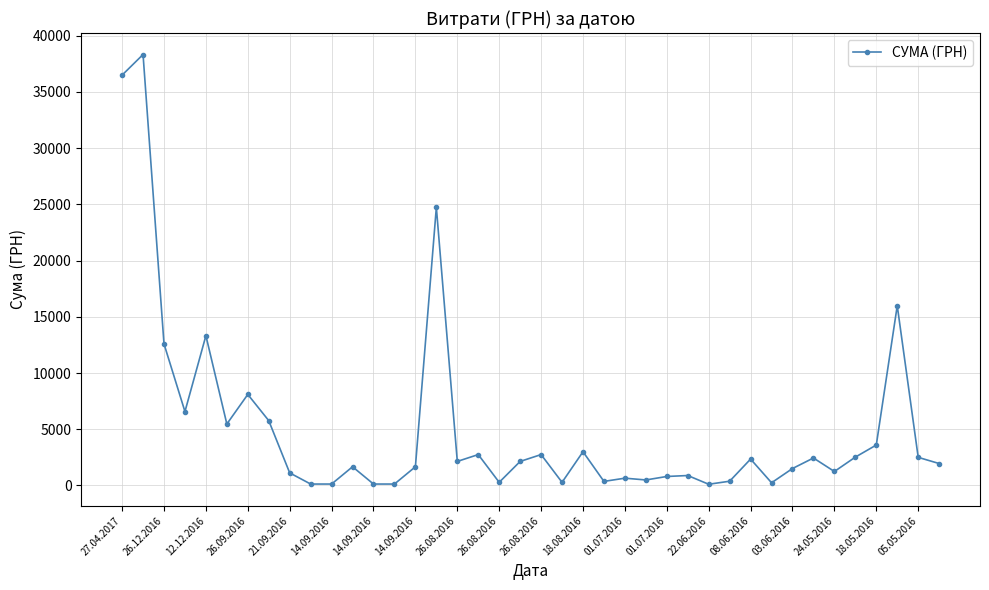

What is the greatest value displayed?

38323.2